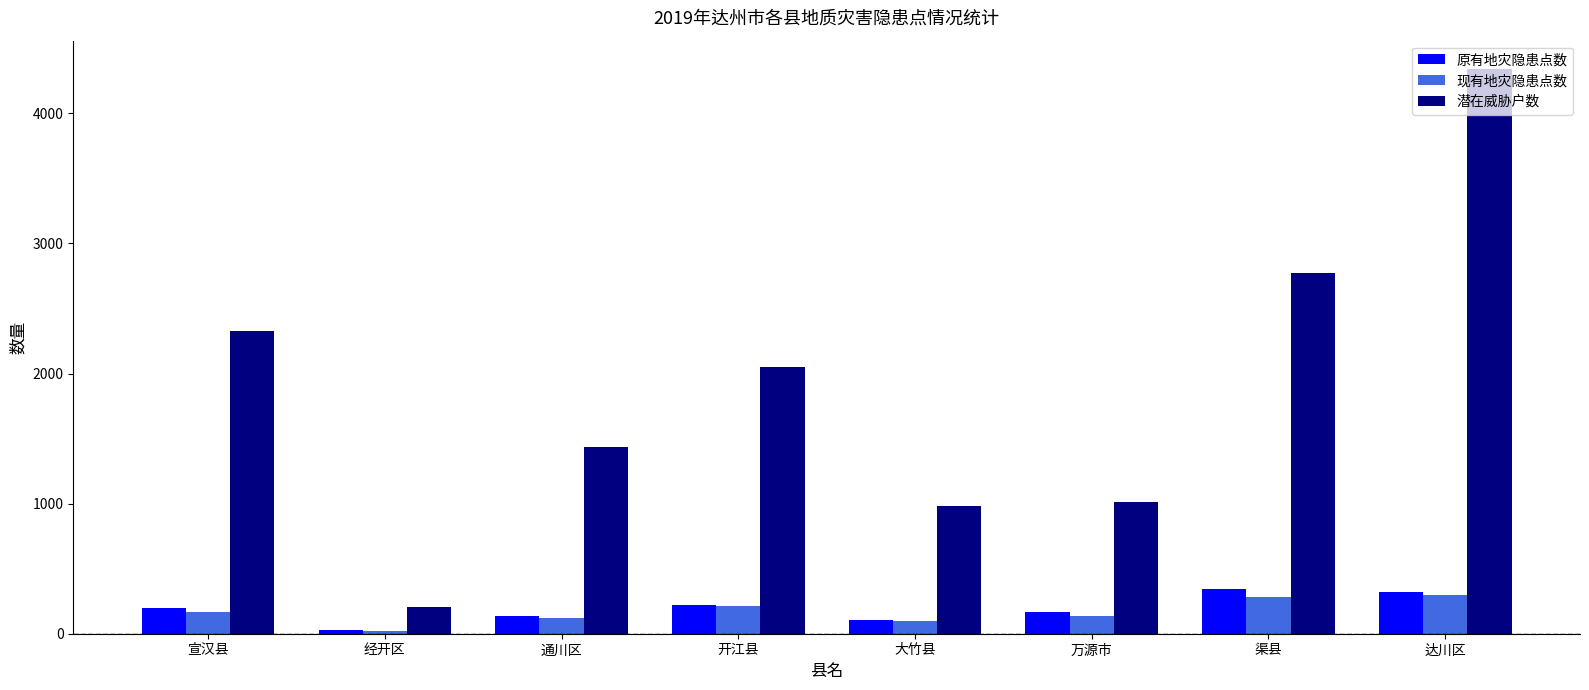

What is the difference between the maximum and minimum values in the 潜在威胁户数 series?

4133